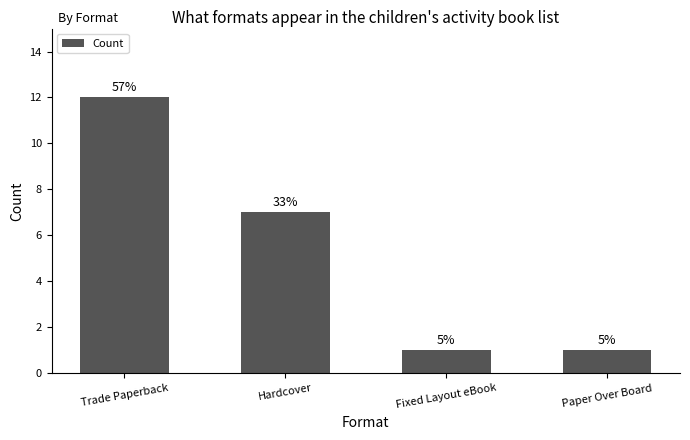

List the labels in order of value, smallest first.

Fixed Layout eBook, Paper Over Board, Hardcover, Trade Paperback